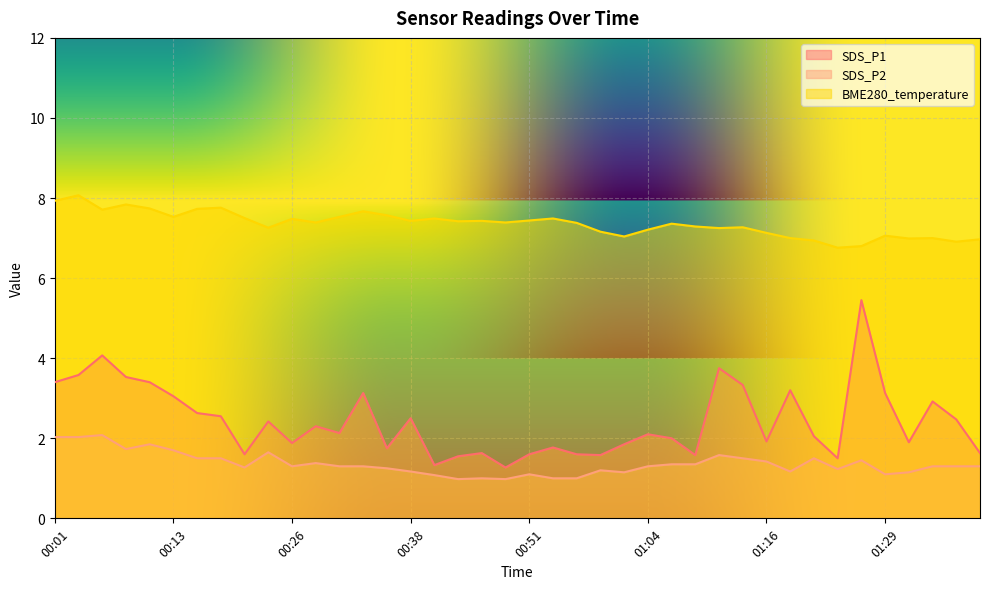

Rank the series by their maximum value, from lowest to highest.

SDS_P2, SDS_P1, BME280_temperature